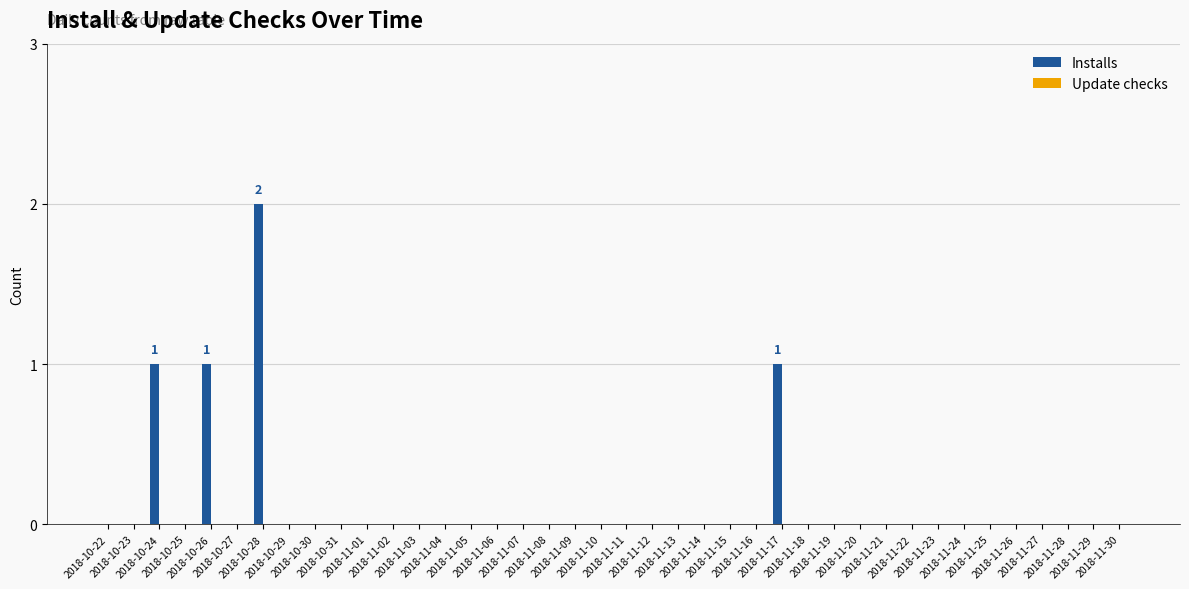

Reading left to right, extract all data points from this chart.

Installs: 2018-10-22=0	2018-10-23=0	2018-10-24=1	2018-10-25=0	2018-10-26=1	2018-10-27=0	2018-10-28=2	2018-10-29=0	2018-10-30=0	2018-10-31=0	2018-11-01=0	2018-11-02=0	2018-11-03=0	2018-11-04=0	2018-11-05=0	2018-11-06=0	2018-11-07=0	2018-11-08=0	2018-11-09=0	2018-11-10=0	2018-11-11=0	2018-11-12=0	2018-11-13=0	2018-11-14=0	2018-11-15=0	2018-11-16=0	2018-11-17=1	2018-11-18=0	2018-11-19=0	2018-11-20=0	2018-11-21=0	2018-11-22=0	2018-11-23=0	2018-11-24=0	2018-11-25=0	2018-11-26=0	2018-11-27=0	2018-11-28=0	2018-11-29=0	2018-11-30=0
Update checks: 2018-10-22=0	2018-10-23=0	2018-10-24=0	2018-10-25=0	2018-10-26=0	2018-10-27=0	2018-10-28=0	2018-10-29=0	2018-10-30=0	2018-10-31=0	2018-11-01=0	2018-11-02=0	2018-11-03=0	2018-11-04=0	2018-11-05=0	2018-11-06=0	2018-11-07=0	2018-11-08=0	2018-11-09=0	2018-11-10=0	2018-11-11=0	2018-11-12=0	2018-11-13=0	2018-11-14=0	2018-11-15=0	2018-11-16=0	2018-11-17=0	2018-11-18=0	2018-11-19=0	2018-11-20=0	2018-11-21=0	2018-11-22=0	2018-11-23=0	2018-11-24=0	2018-11-25=0	2018-11-26=0	2018-11-27=0	2018-11-28=0	2018-11-29=0	2018-11-30=0